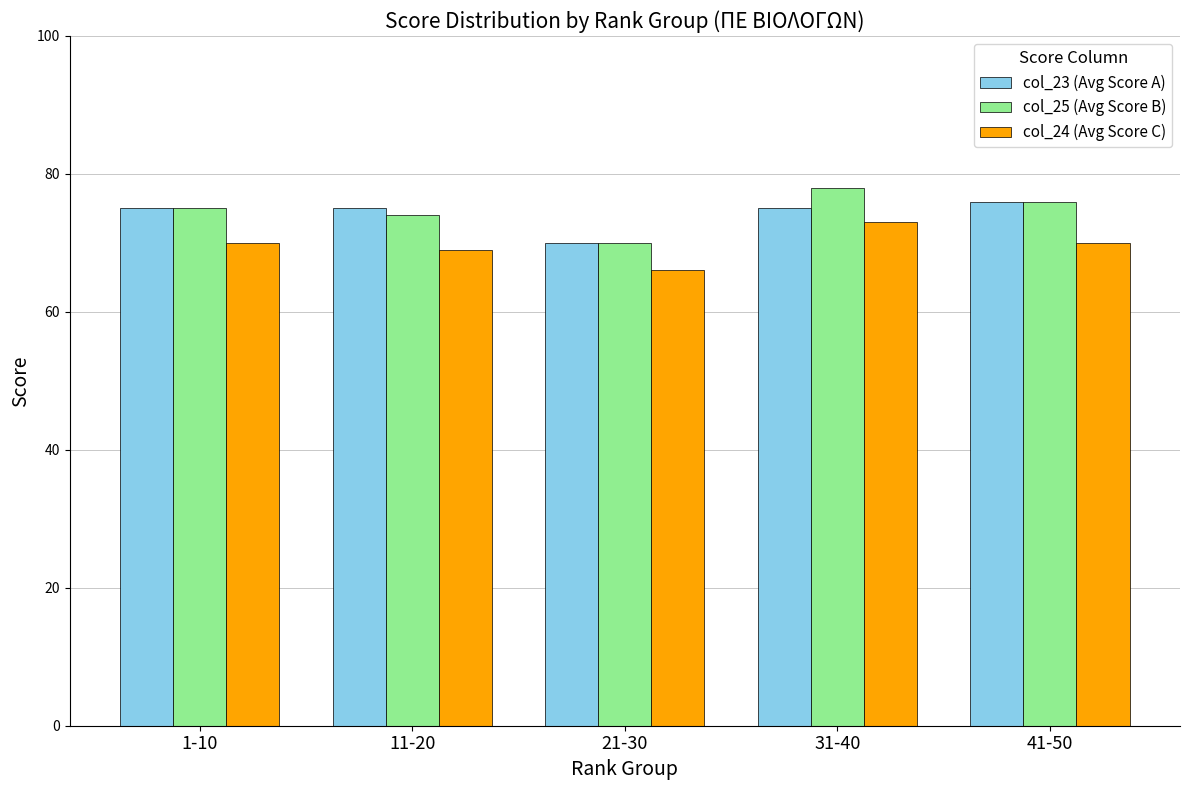

At which category is the sum across all series the highest?

31-40